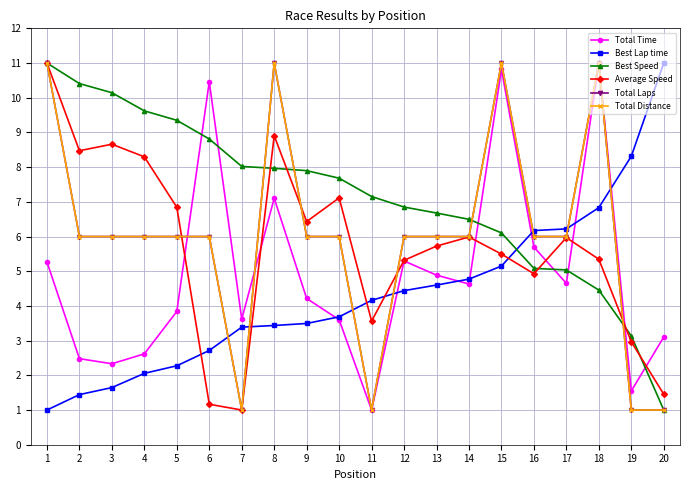

What is the difference between the second highest and minimum values in the Average Speed series?

7.9